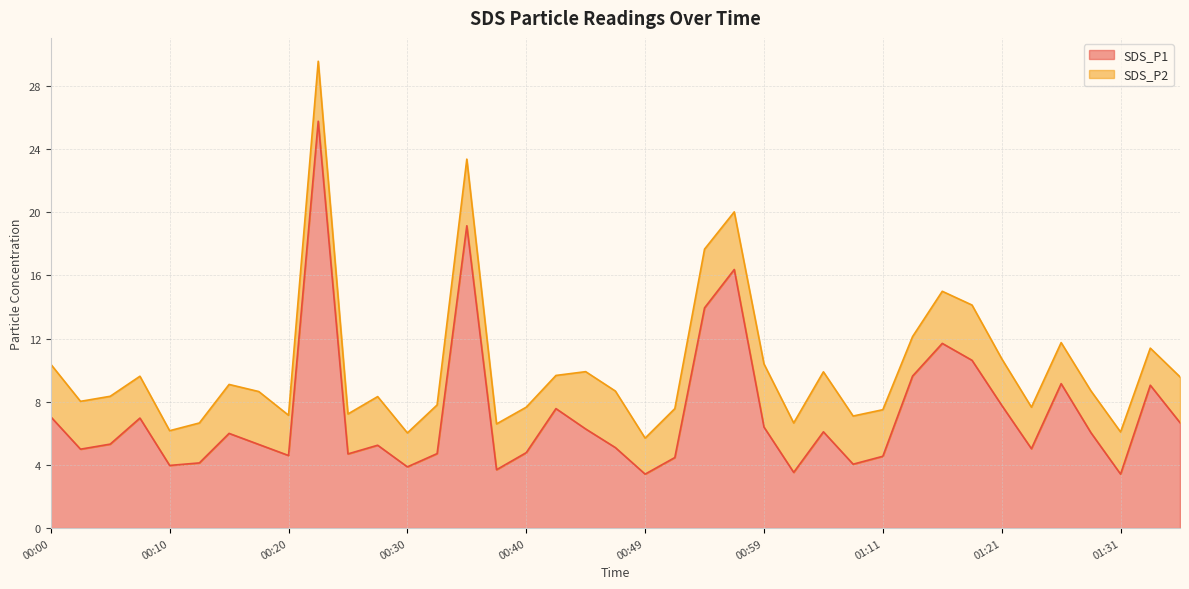

Approximately how many times larger is the value at 00:37 compared to 00:27?

0.7